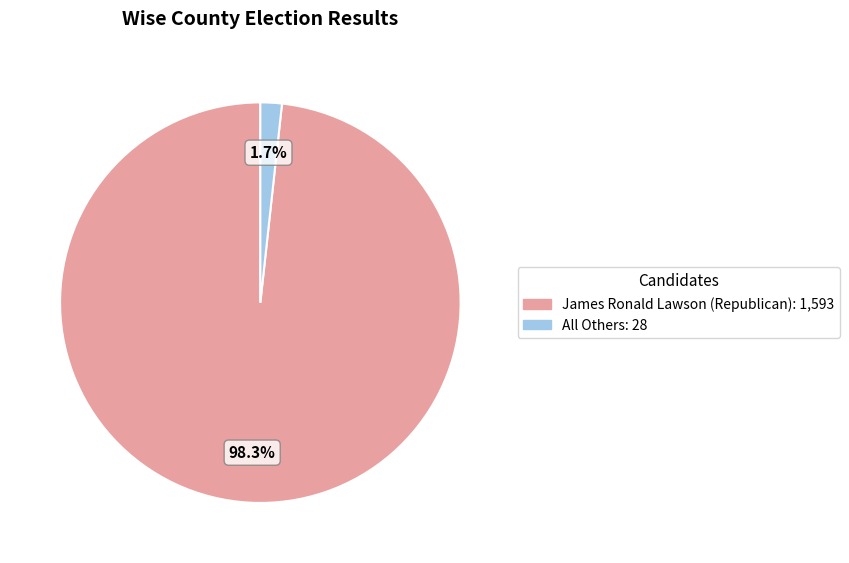

Which slice is the smallest?

All Others